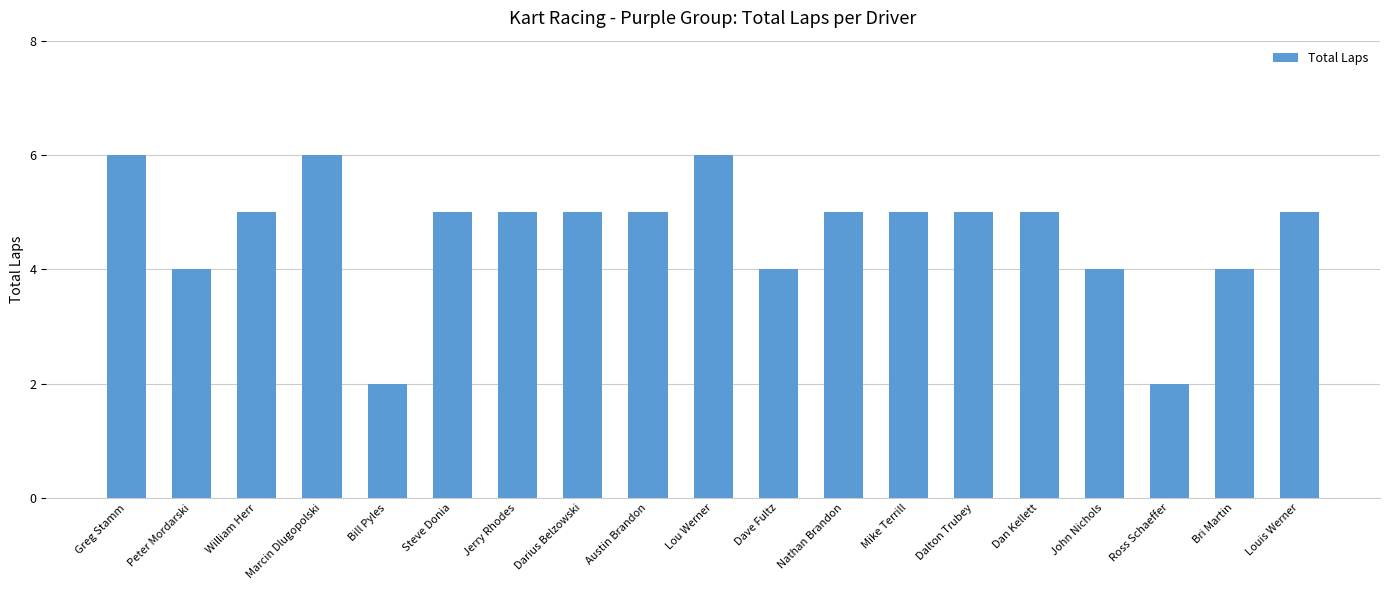

What is the label of the 6th bar from the left?

Steve Donia